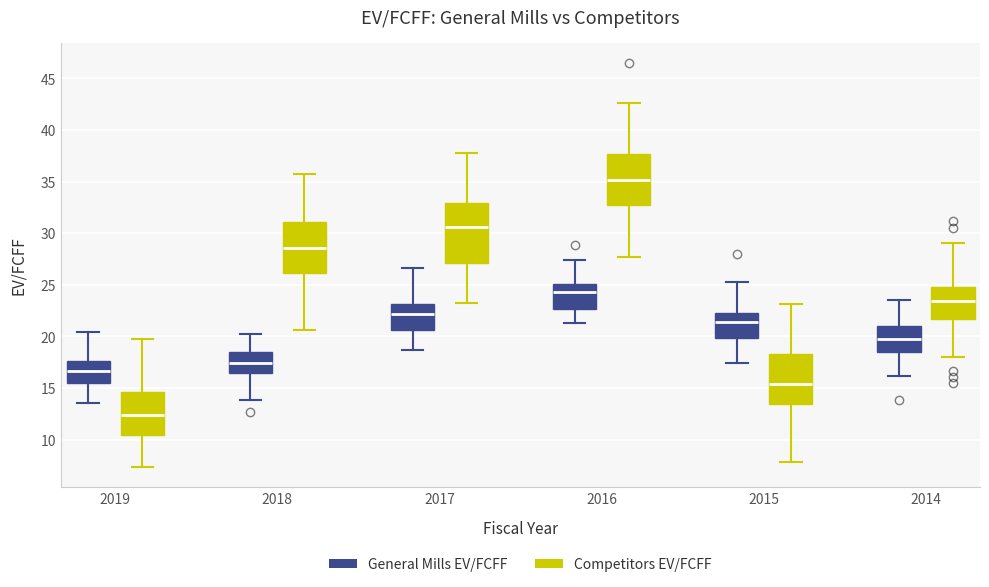

Which box has the highest median line?

2016 (Competitors EV/FCFF)